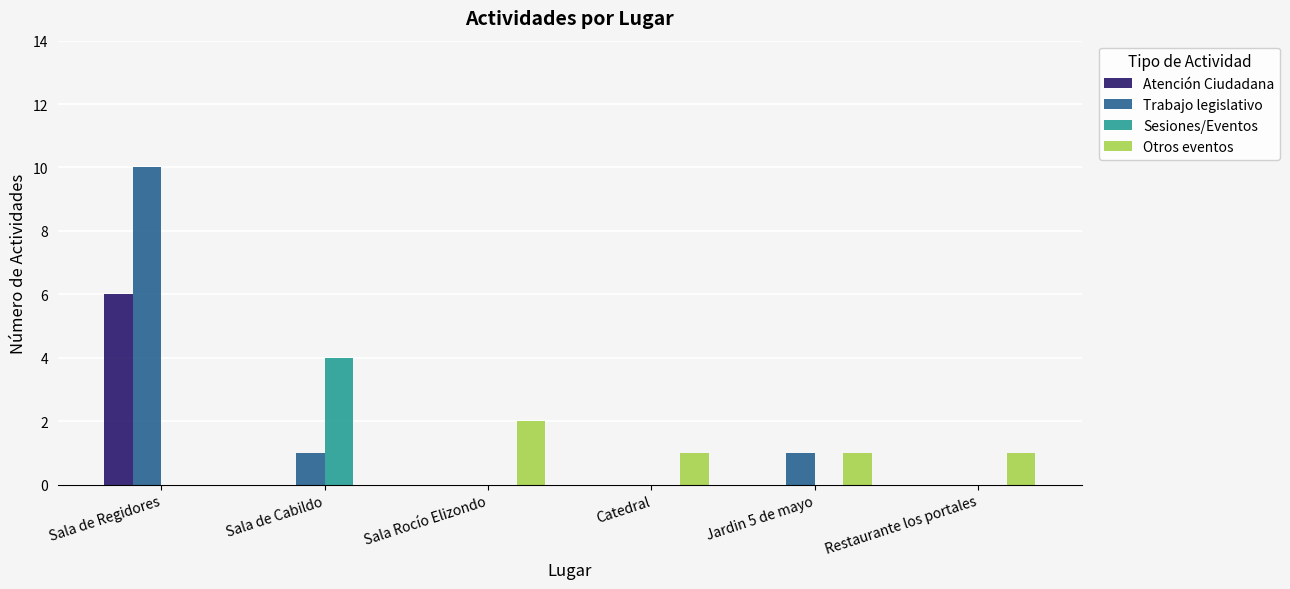

Reading right to left, list all the values displayed in this chart.

Atención Ciudadana: 0	0	0	0	0	6
Trabajo legislativo: 0	1	0	0	1	10
Sesiones/Eventos: 0	0	0	0	4	0
Otros eventos: 1	1	1	2	0	0